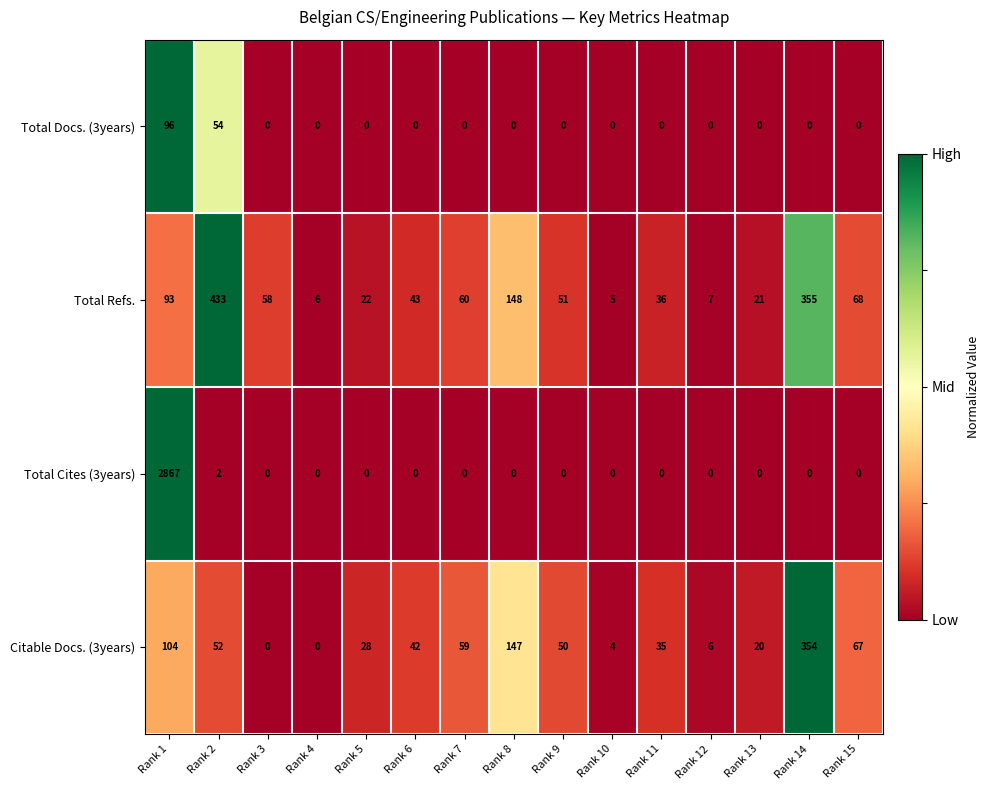

What is the sum of all Citable Docs. (3years) values?

968